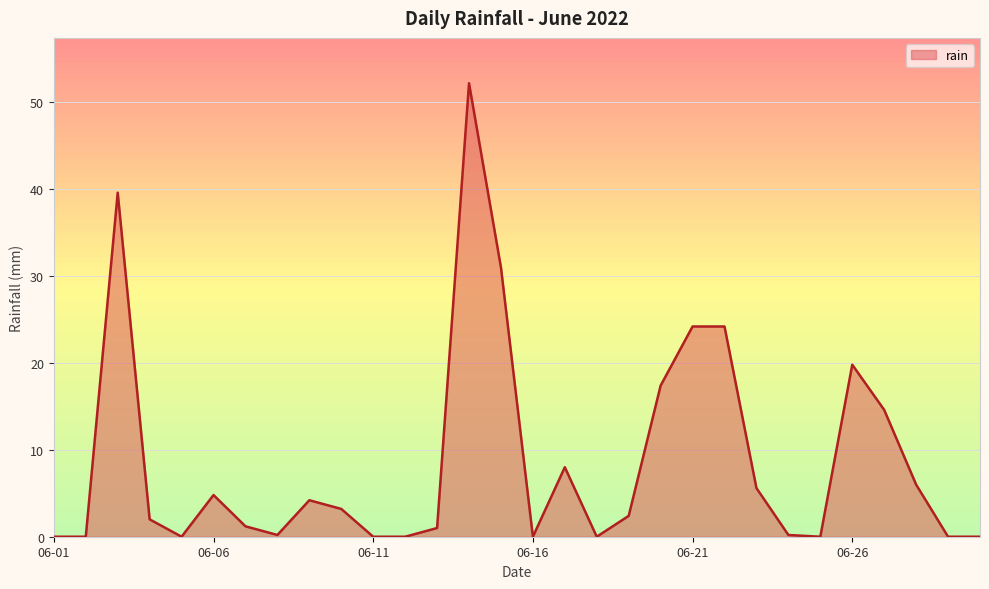

What is the maximum value shown in the chart?

52.2